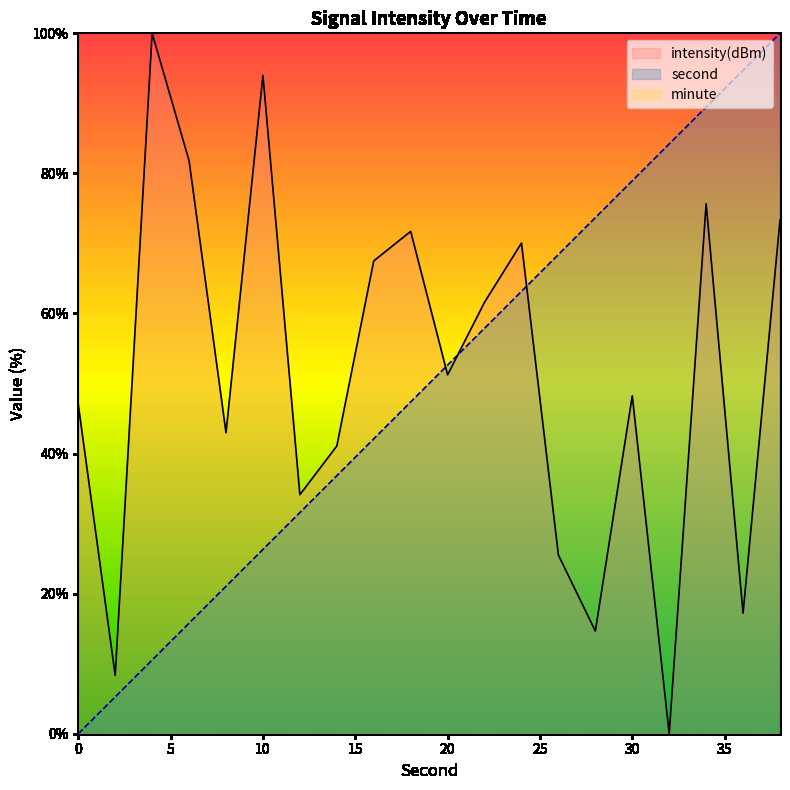

Rank the categories by intensity value from lowest to highest.

32, 2, 28, 36, 26, 12, 14, 8, 0, 30, 20, 22, 16, 24, 18, 38, 34, 6, 10, 4